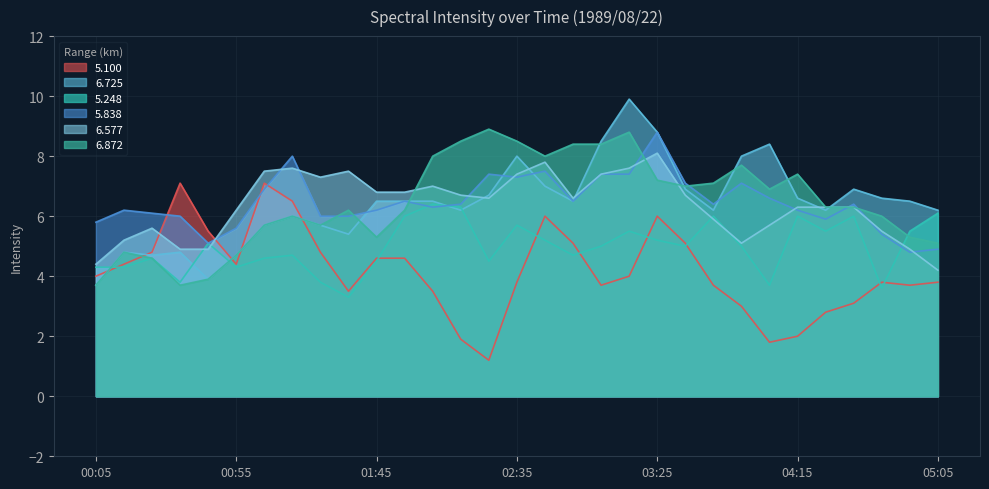

List the labels in order of 5.248 value, largest first.

02:05, 02:15, 05:05, 01:55, 03:45, 04:15, 04:35, 02:35, 03:15, 04:25, 04:55, 02:45, 03:25, 00:45, 03:05, 03:35, 03:55, 01:15, 02:55, 00:25, 01:05, 01:45, 02:25, 00:05, 00:15, 00:55, 00:35, 01:25, 04:05, 04:45, 01:35